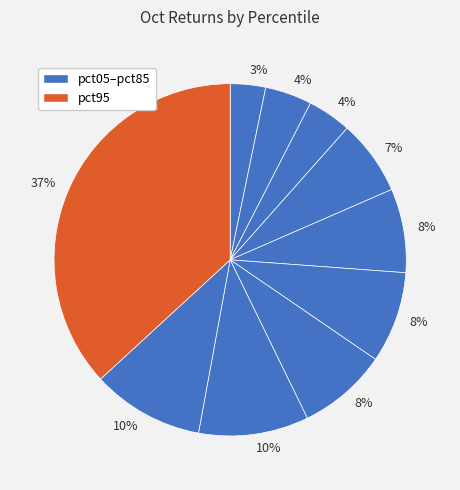

Count the number of slices in the pie.

10